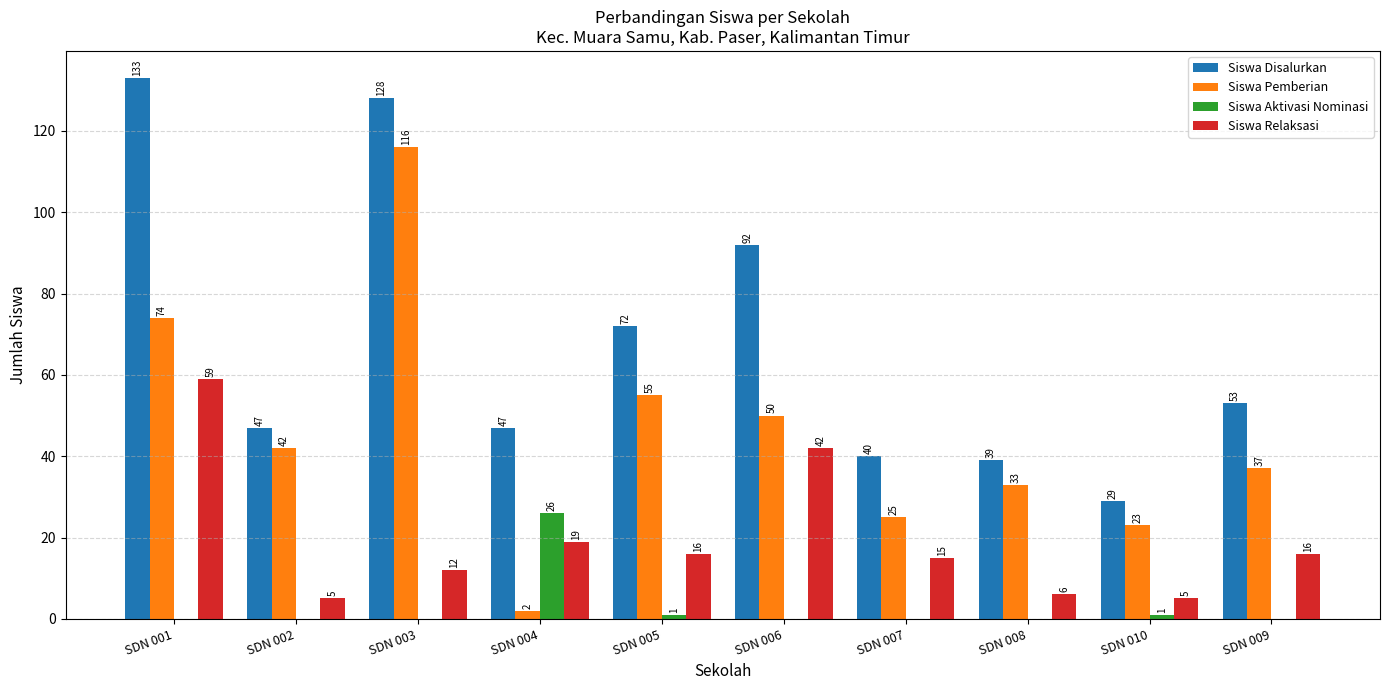

What is the sum of all Siswa Relaksasi values?

195